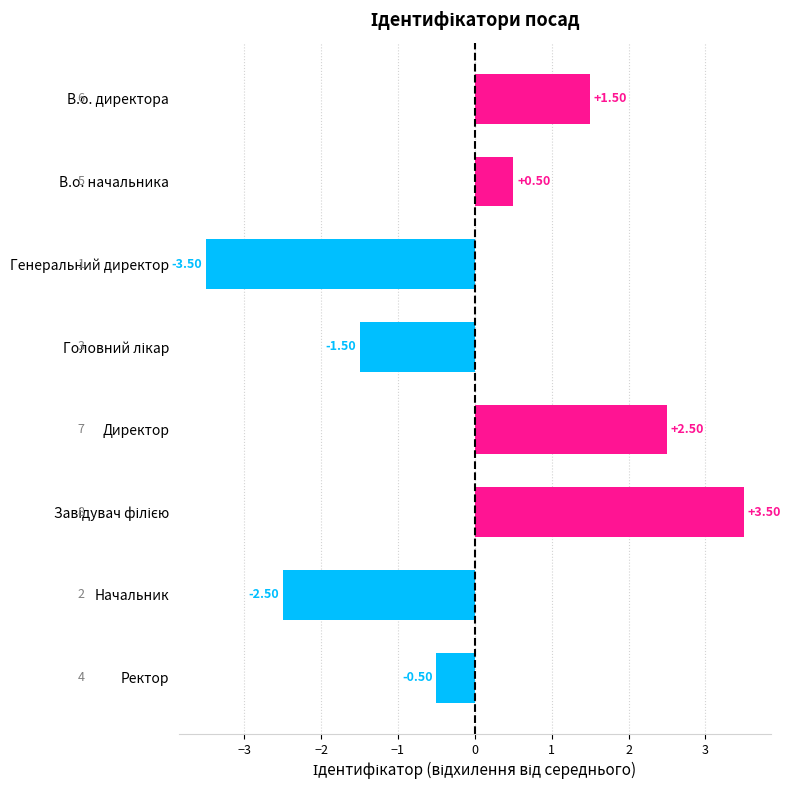

Count the number of categories in the chart.

8